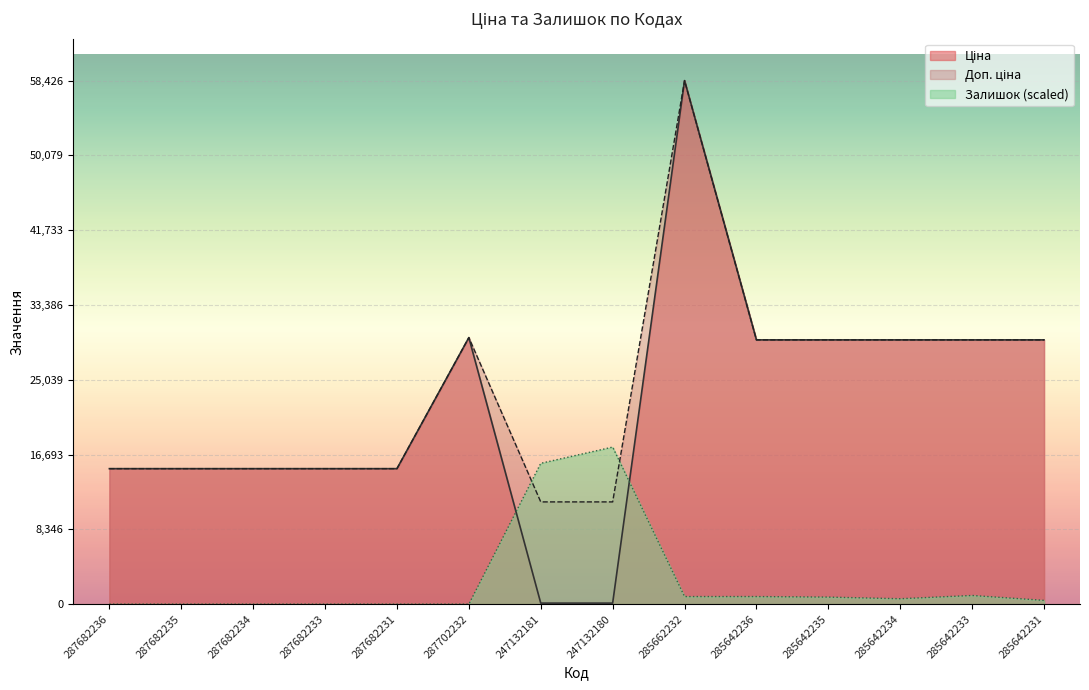

Which has a higher value, 285642235 or 285662232?

285662232